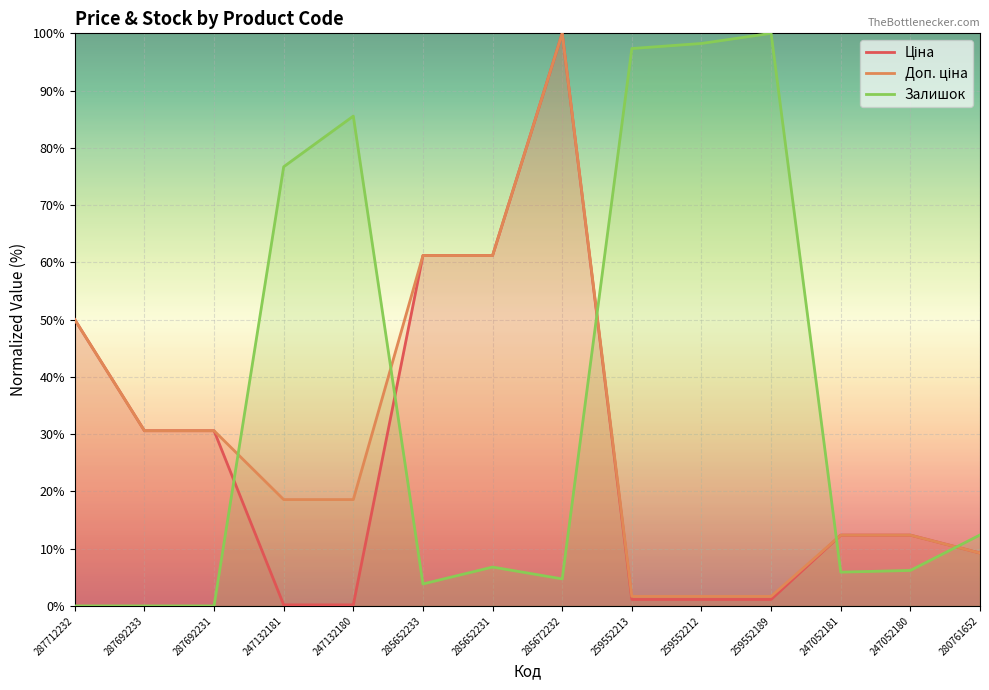

How many data points does each series have?

14